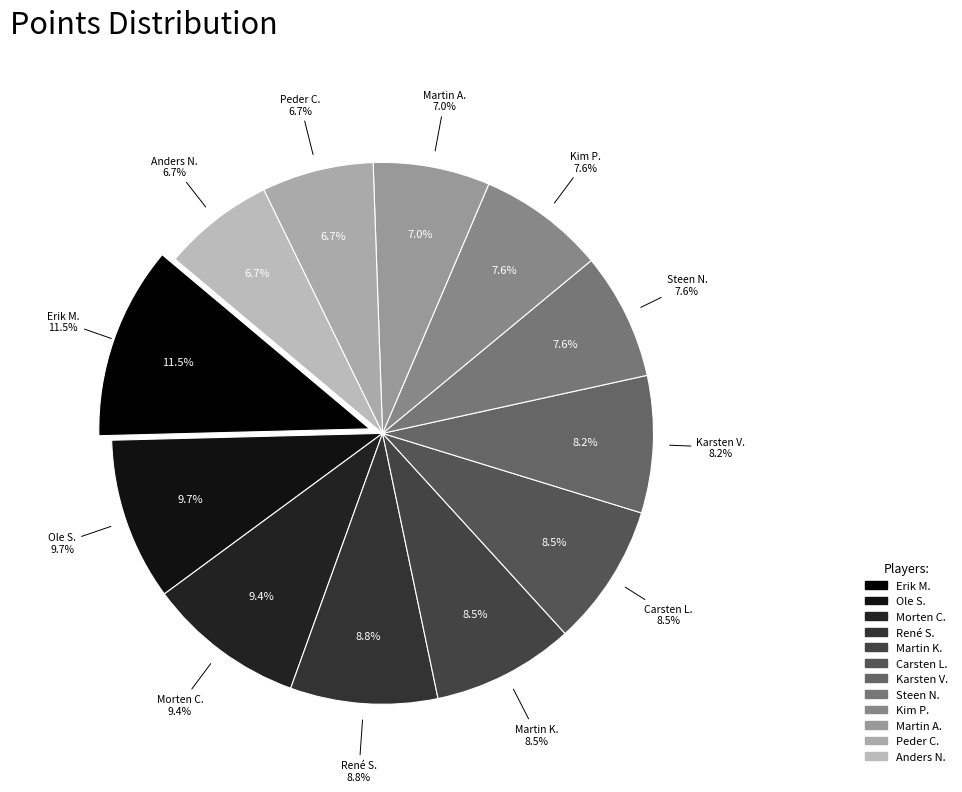

Which slice is the smallest?

Peder C.